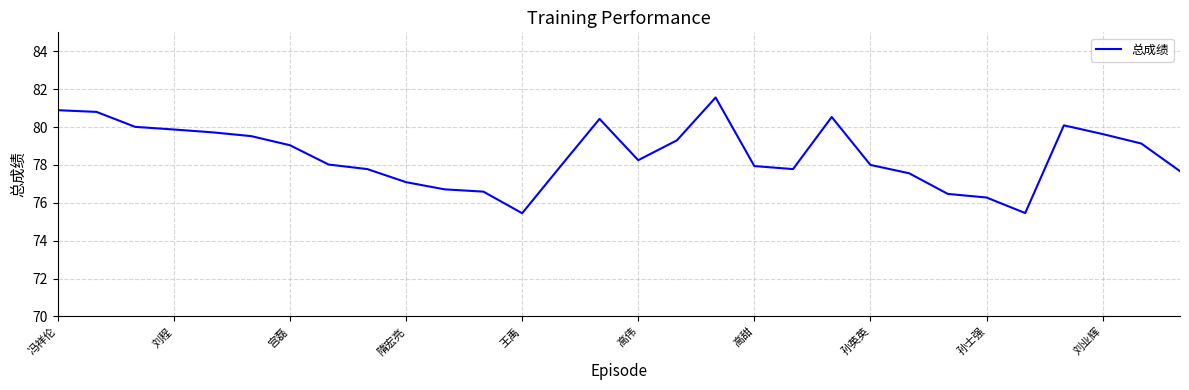

What is the maximum value shown in the chart?

81.6